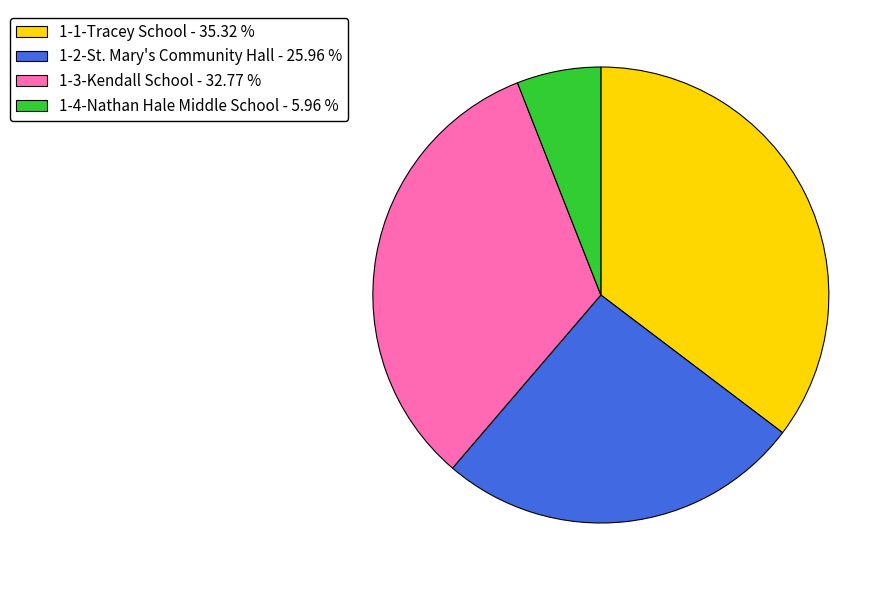

Does any single category account for the majority?

No